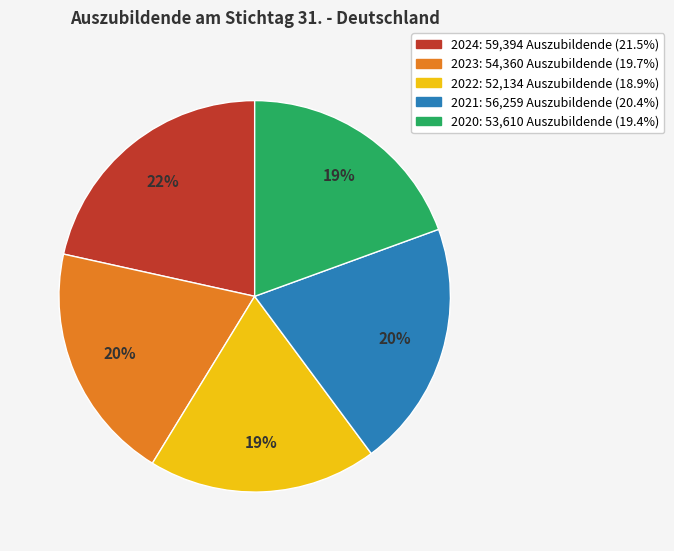

Count the number of slices in the pie.

5